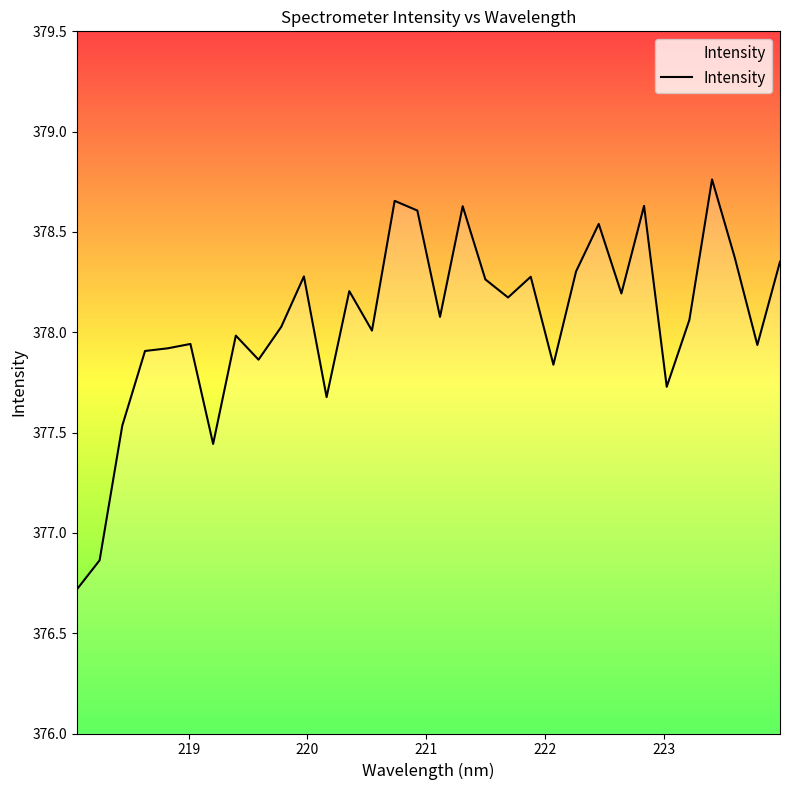

What is the smallest value displayed?

376.7